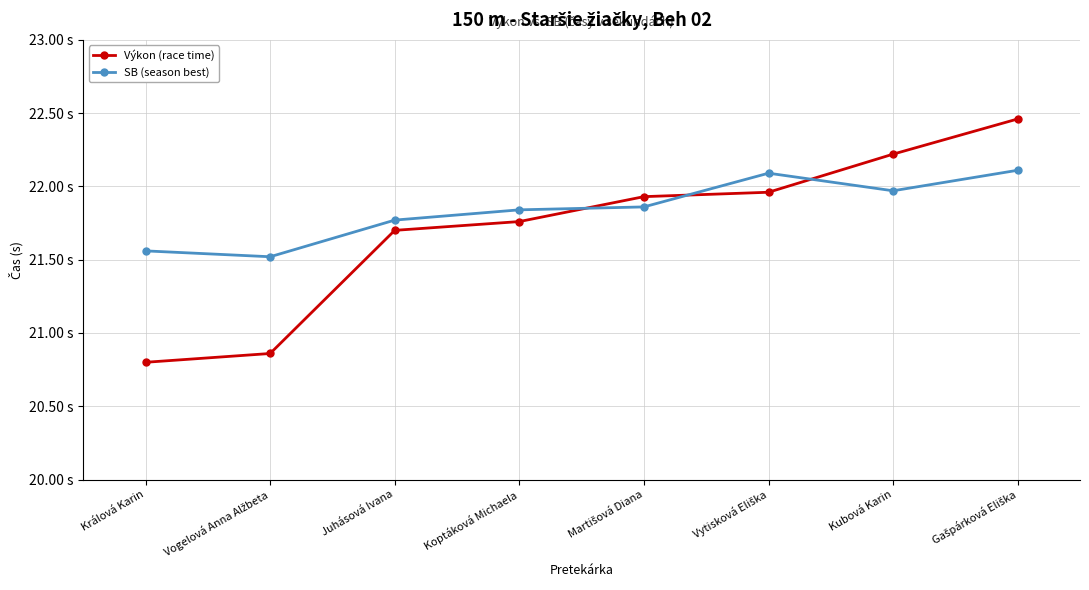

The SB (season best) series shows 21.9 at Martišová Diana. True or false?

True